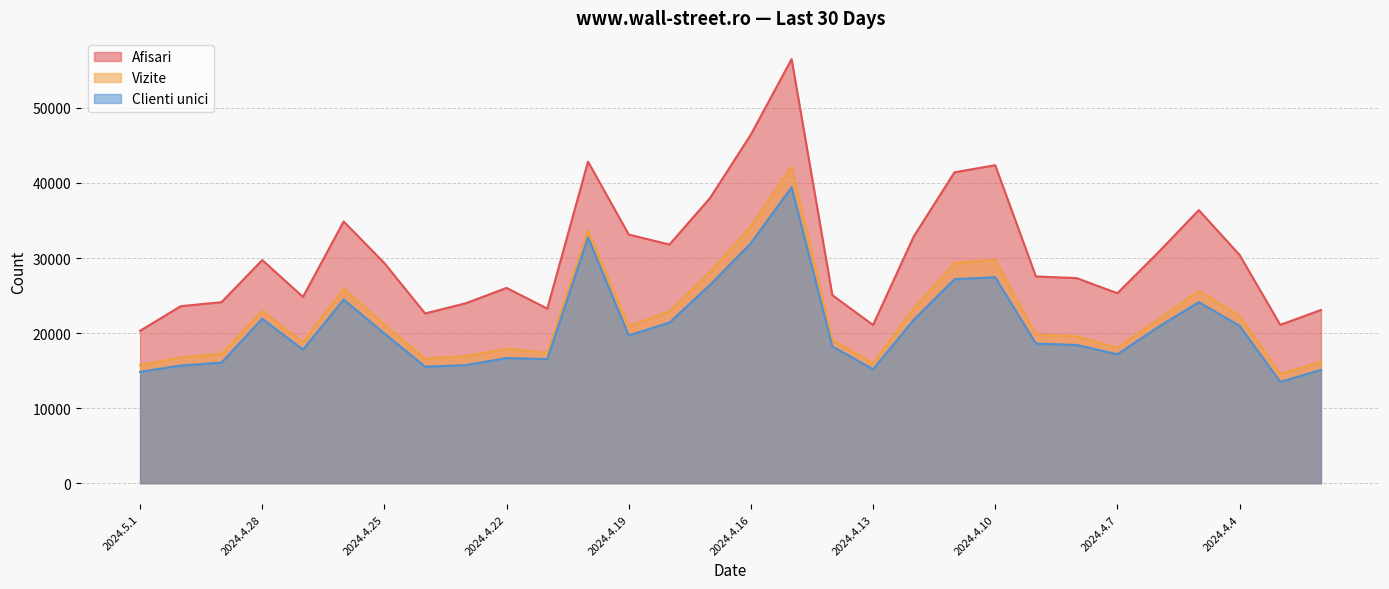

What is the minimum value for Vizite?

14563